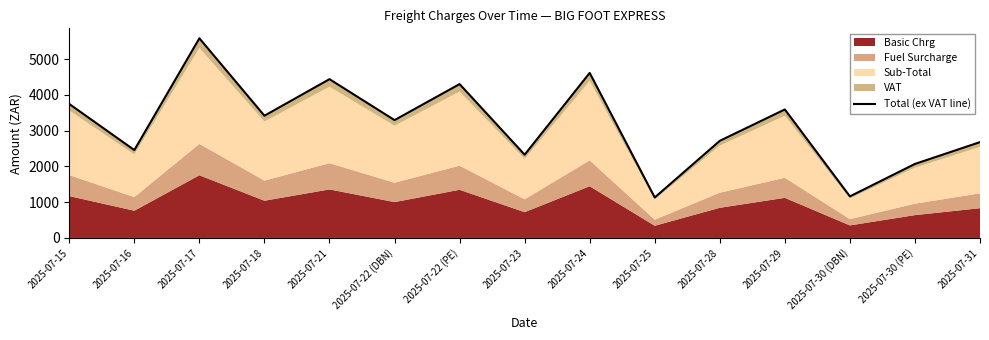

At which category does the chart reach its minimum across all series?

2025-07-25